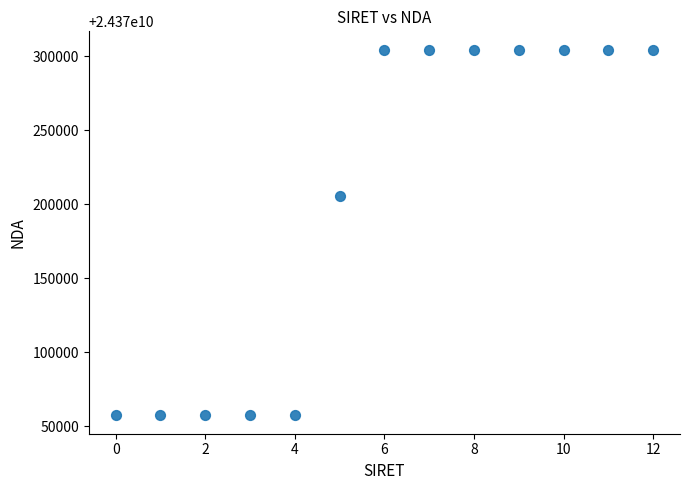

What Y value in the scatter plot is closest to 24370180887?

24370205637